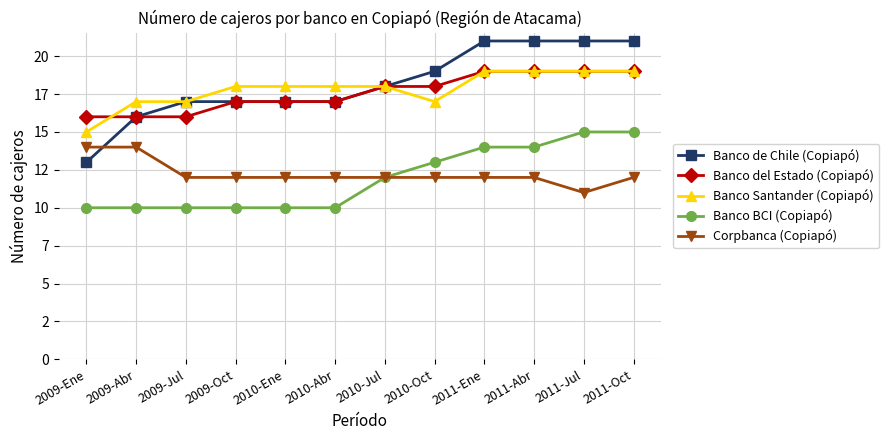

True or false: Banco del Estado (Copiapó) has more than 2 interior local peaks.

False